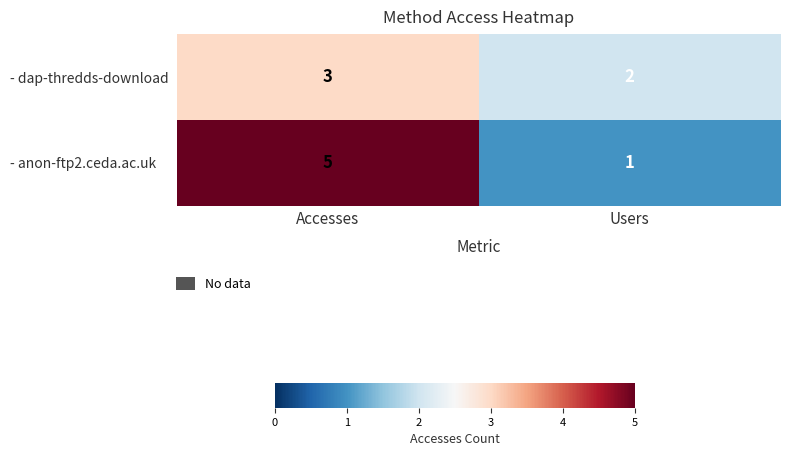

Rank the series by their maximum value, from lowest to highest.

- dap-thredds-download, - anon-ftp2.ceda.ac.uk